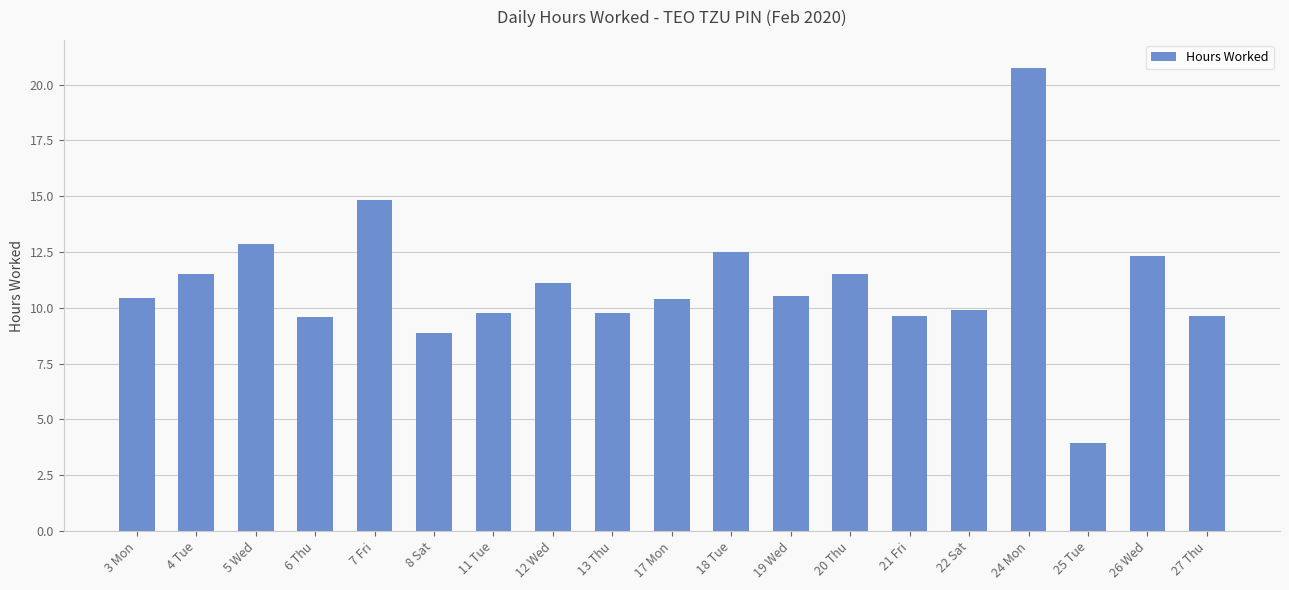

What position from the right is 5 Wed?

17